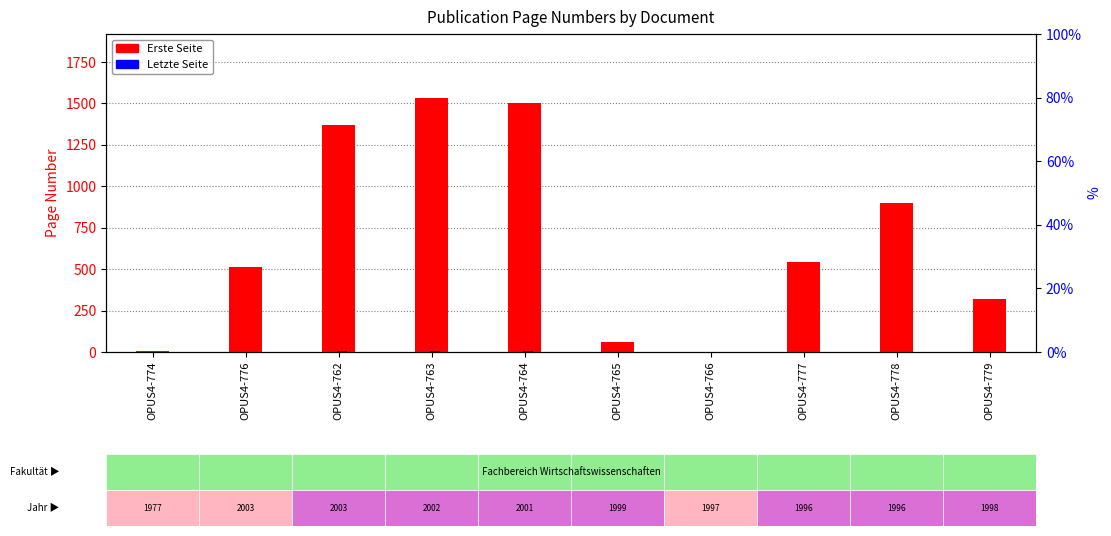

What is the sum of the Letzte Seite values at OPUS4-774 and OPUS4-779?

1.1